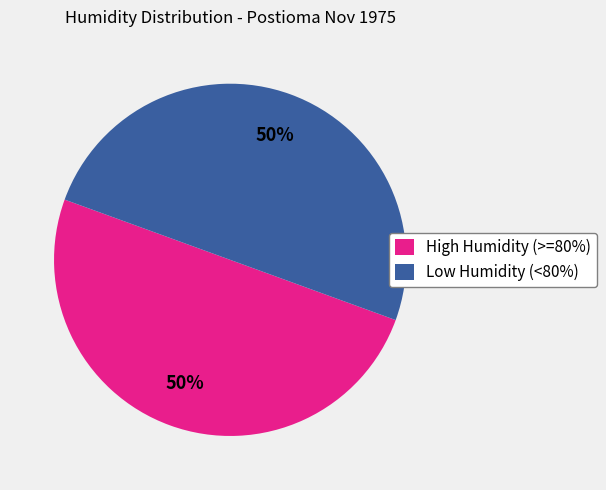

To the nearest percent, what percentage of the pie is Low Humidity (<80%)?

50%